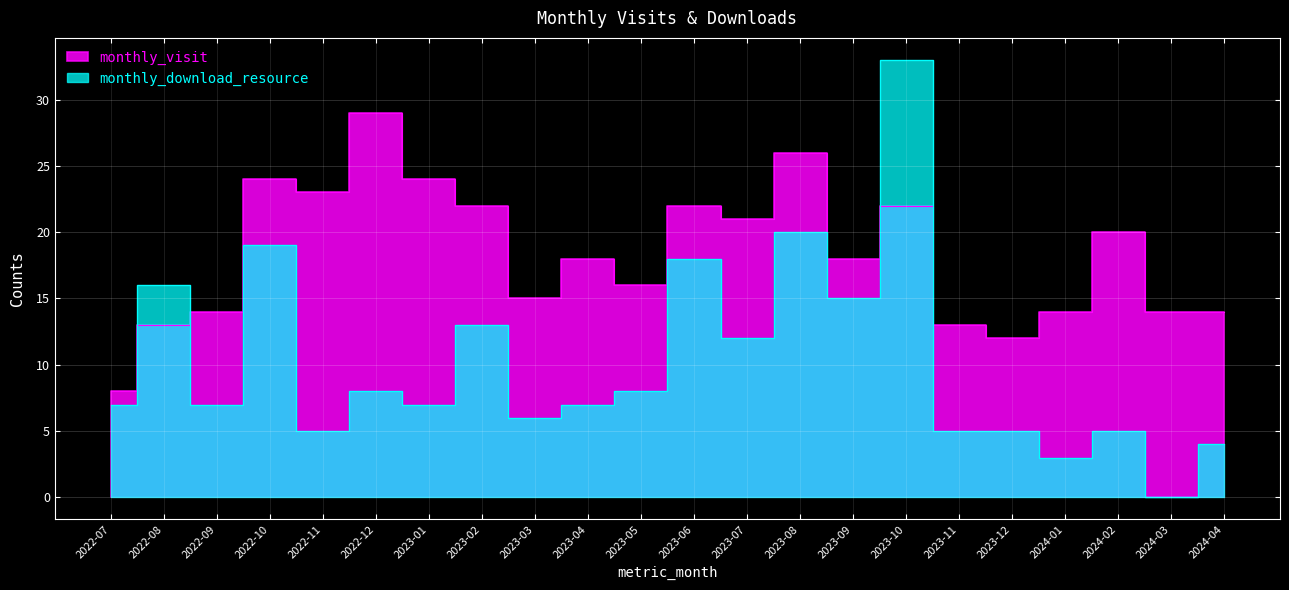

In monthly_visit, how many points are lower than both neighbors (excluding endpoints)?

6